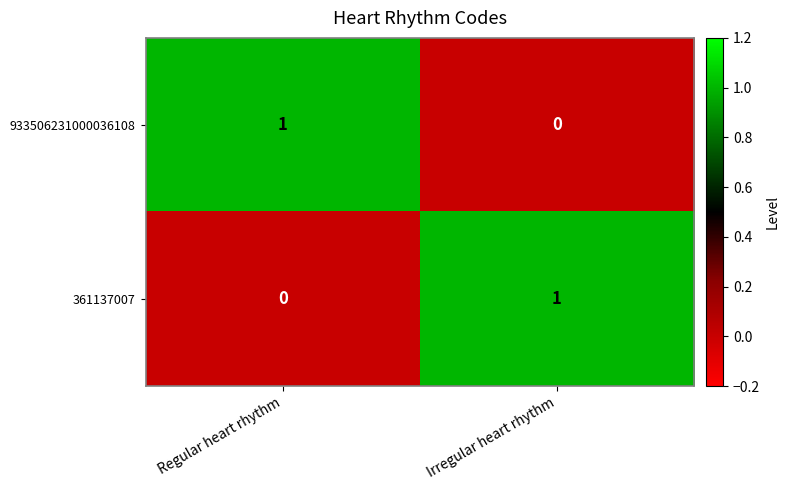

Is the value of 361137007 at Irregular heart rhythm greater than the value of 933506231000036108 at Irregular heart rhythm?

Yes